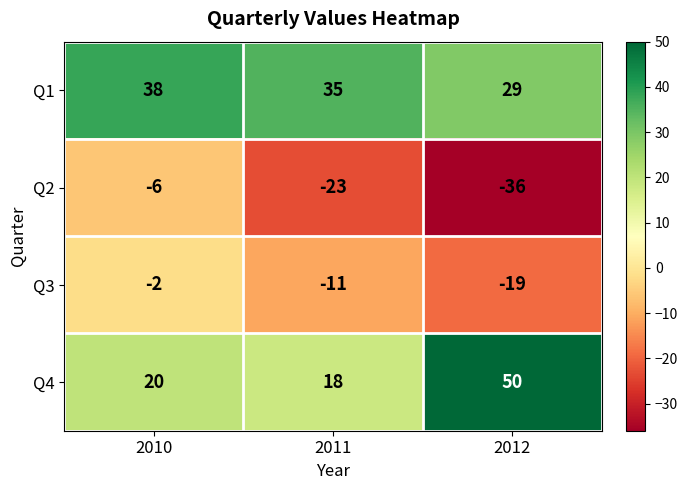

How many distinct data groups are displayed?

4